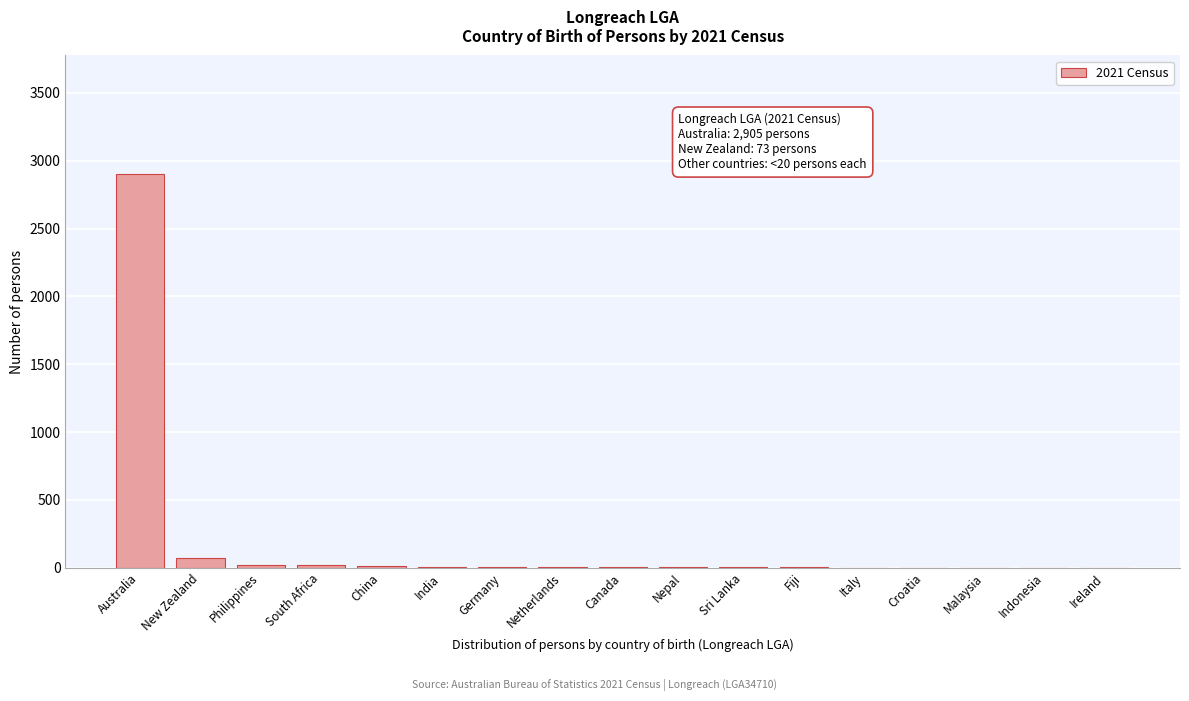

At which category does the chart reach its peak across all series?

Australia